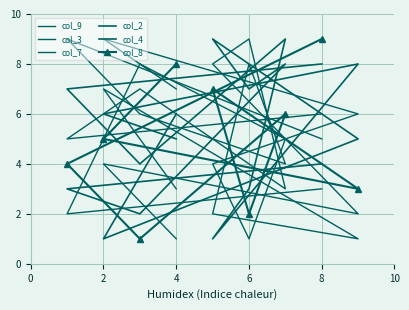

Which series changed the most between 6 and 10?

col_2